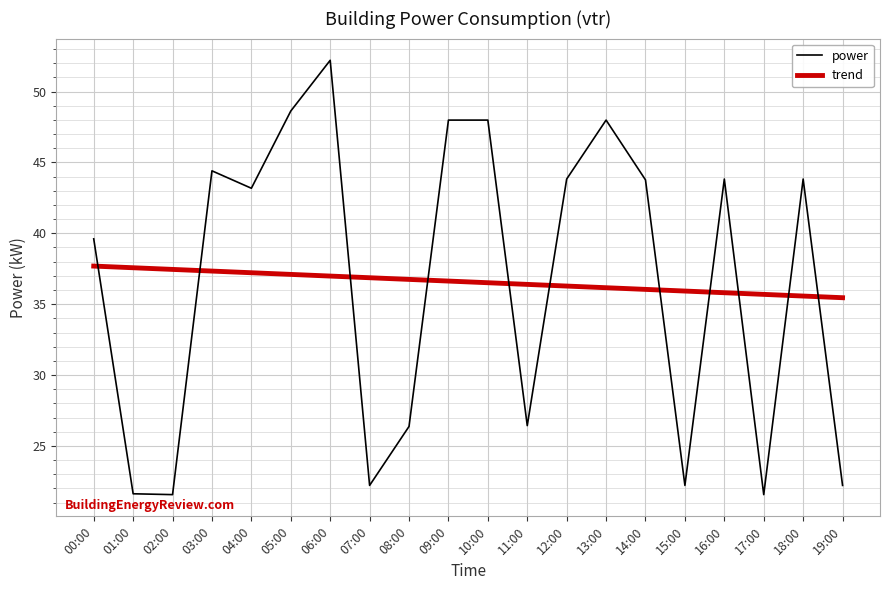

Which series ends up on top after the final intersection of power and trend?

trend